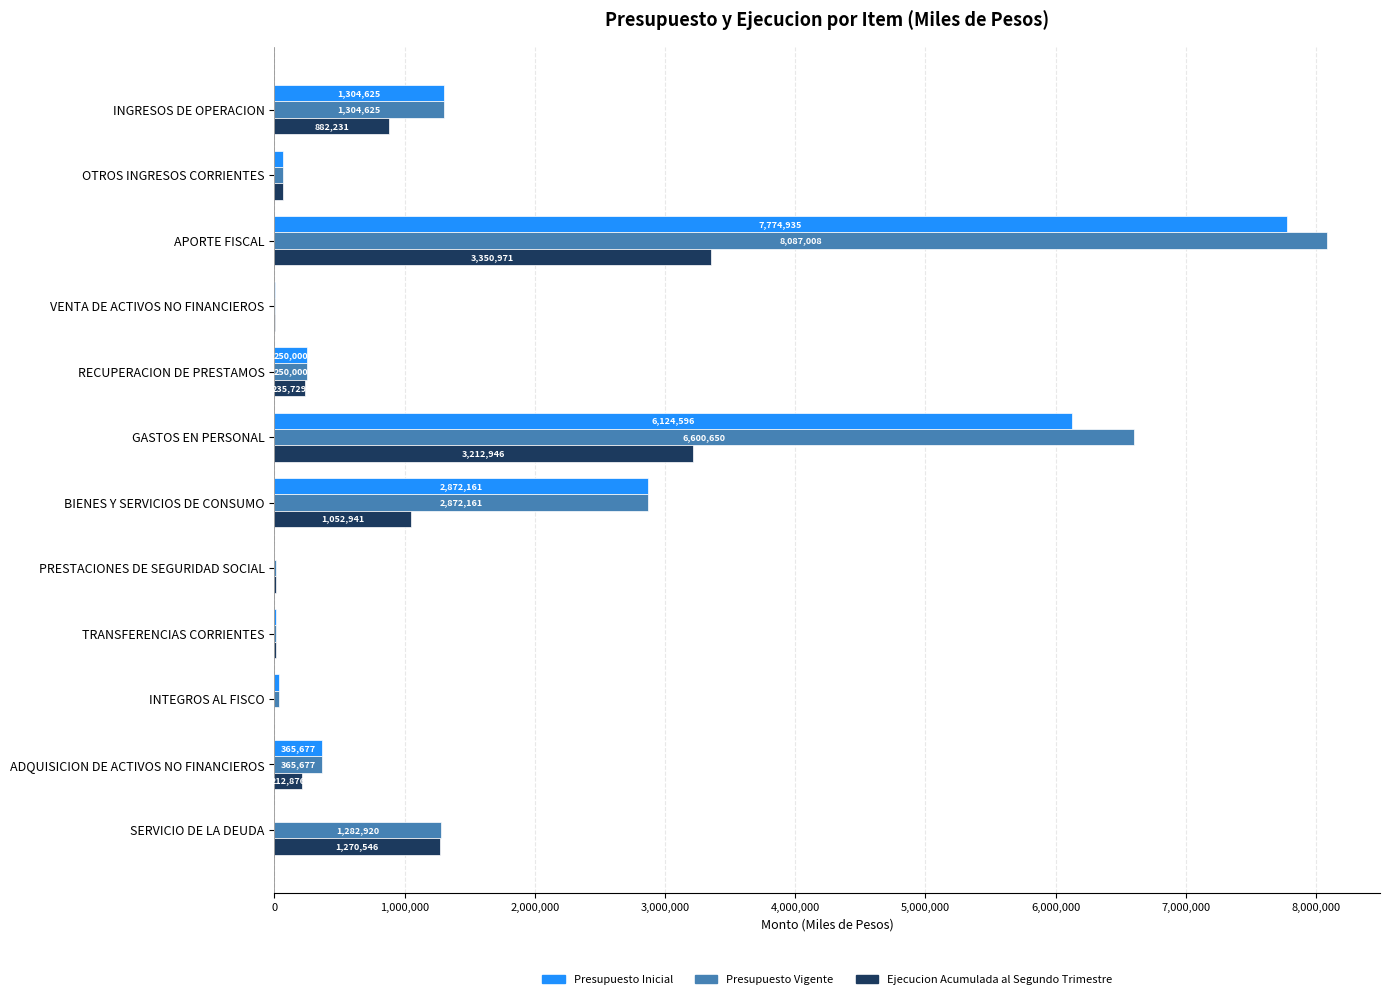

What is the total value across all series at PRESTACIONES DE SEGURIDAD SOCIAL?

28182